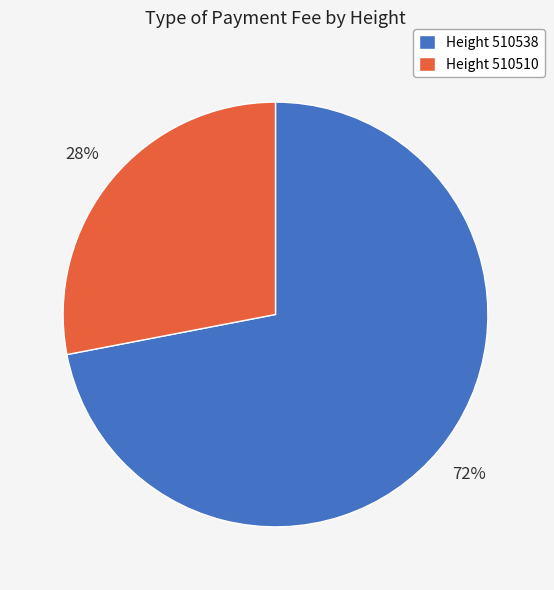

To the nearest percent, what is the difference between the largest and smallest slice percentages?

44%